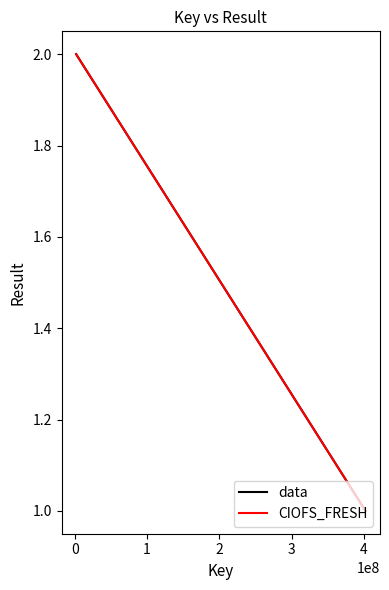

What is the minimum value shown in the chart?

1